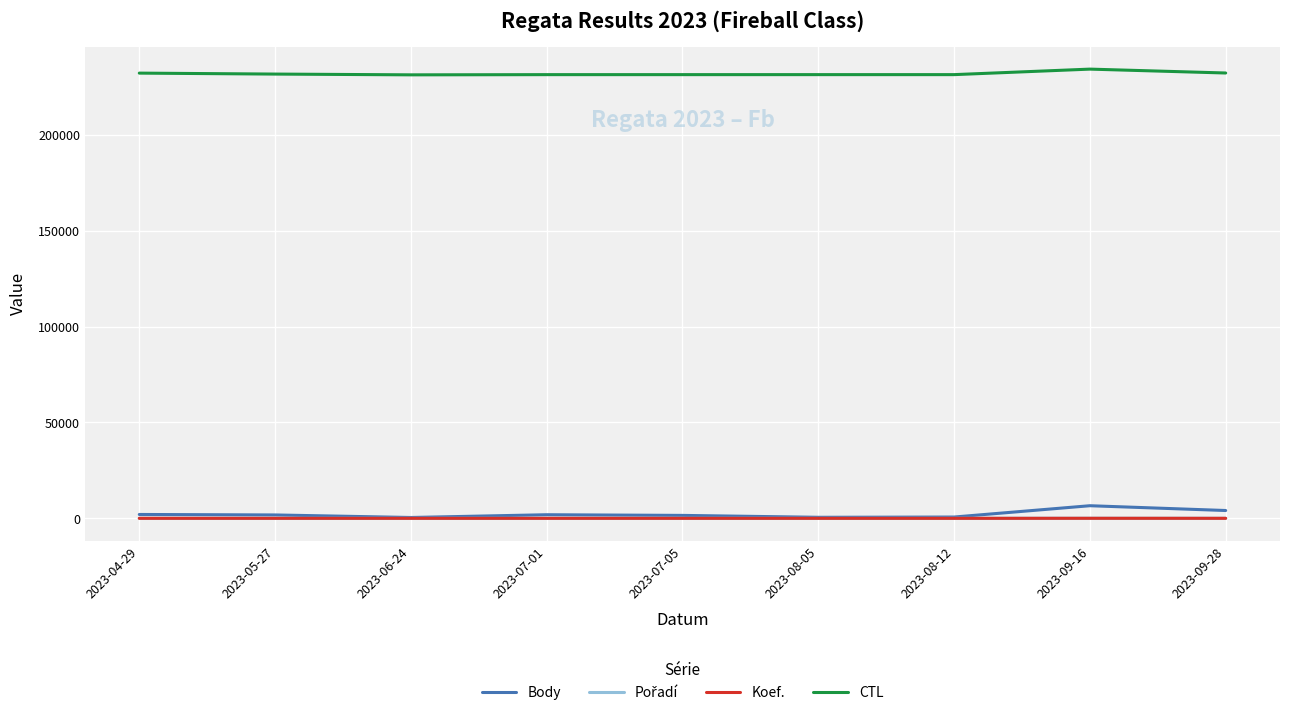

What value does the CTL series have at 2023-08-12?

231320